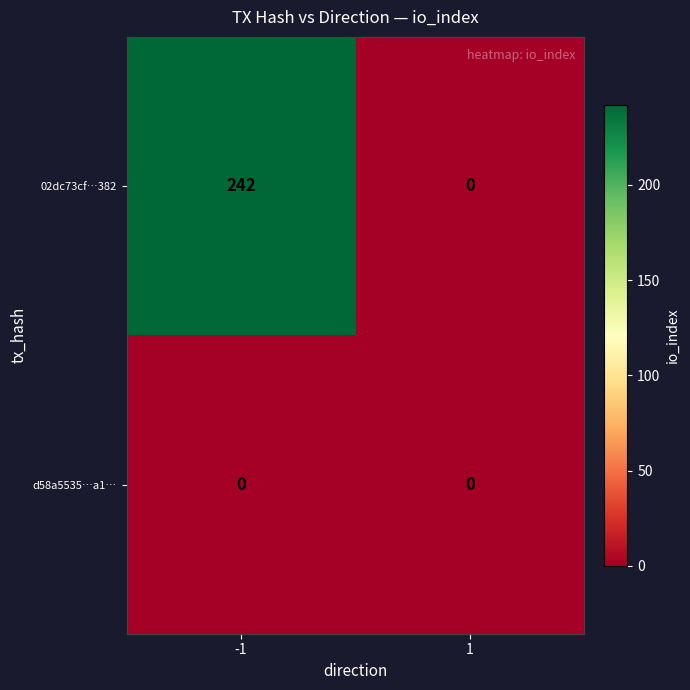

List the series in order of their peak value, lowest first.

d58a5535…a1…, 02dc73cf…382